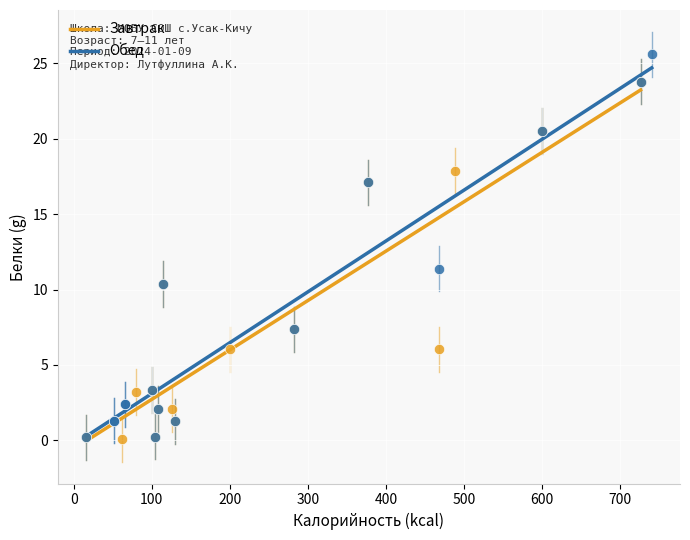

Which series has the widest spread of Y values?

Обед